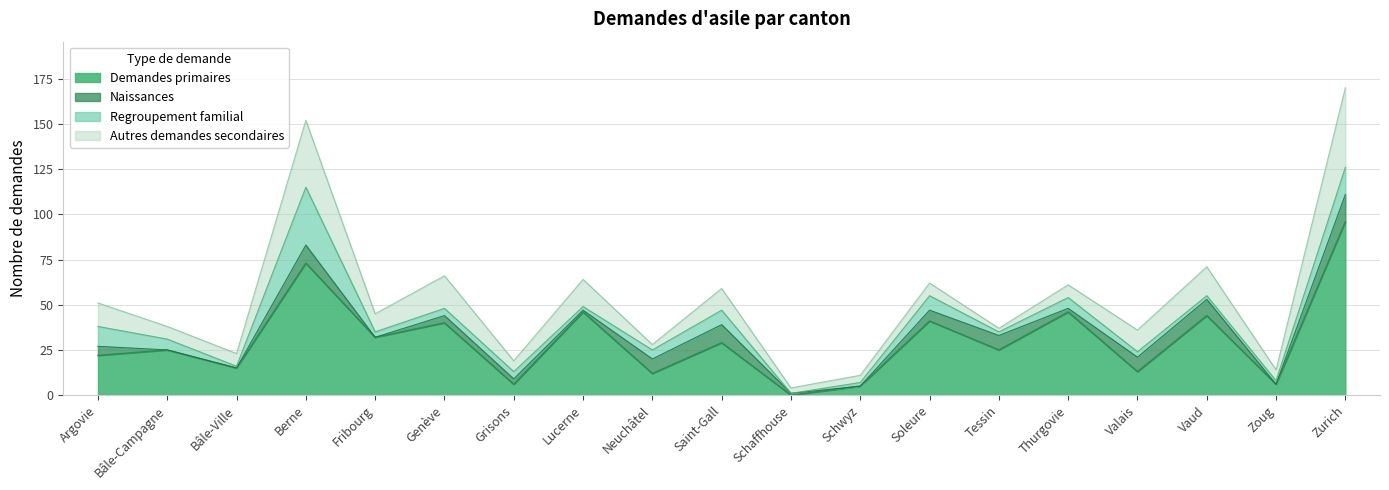

What is the maximum value for Demandes primaires?

96